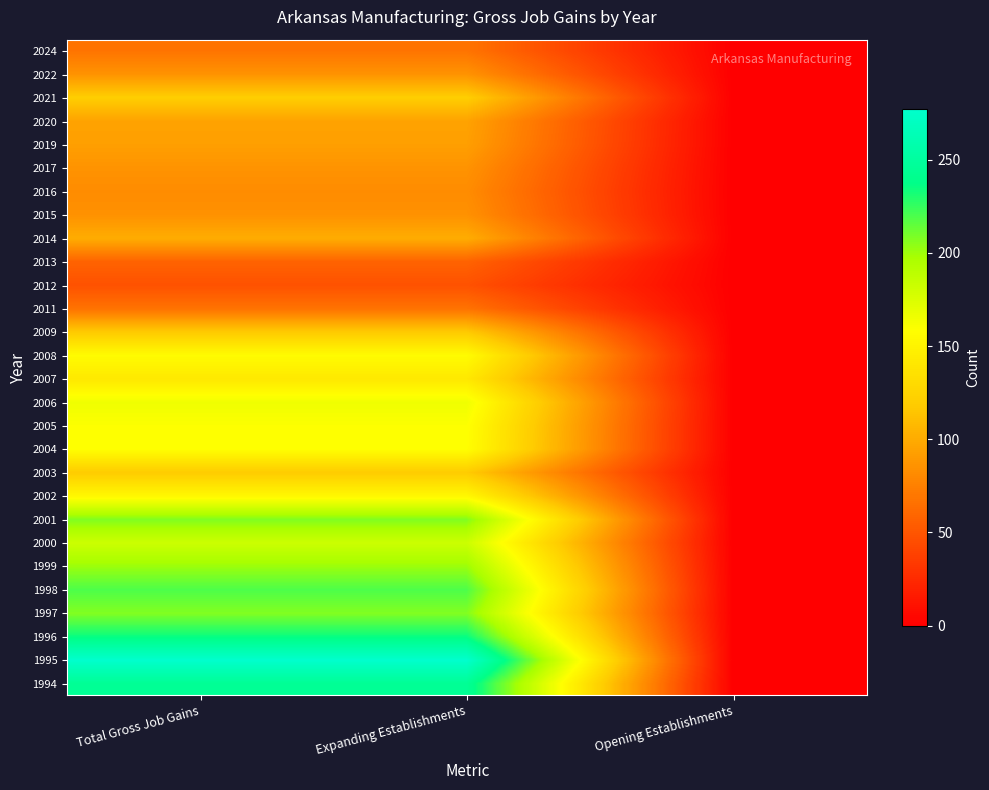

Reading right to left, transcribe all the data shown in this chart.

1994: Opening Establishments=0	Expanding Establishments=245	Total Gross Job Gains=245
1995: Opening Establishments=0	Expanding Establishments=277	Total Gross Job Gains=277
1996: Opening Establishments=0	Expanding Establishments=235	Total Gross Job Gains=235
1997: Opening Establishments=0	Expanding Establishments=207	Total Gross Job Gains=207
1998: Opening Establishments=0	Expanding Establishments=219	Total Gross Job Gains=219
1999: Opening Establishments=0	Expanding Establishments=201	Total Gross Job Gains=201
2000: Opening Establishments=0	Expanding Establishments=182	Total Gross Job Gains=182
2001: Opening Establishments=0	Expanding Establishments=207	Total Gross Job Gains=207
2002: Opening Establishments=0	Expanding Establishments=153	Total Gross Job Gains=153
2003: Opening Establishments=0	Expanding Establishments=119	Total Gross Job Gains=119
2004: Opening Establishments=0	Expanding Establishments=158	Total Gross Job Gains=158
2005: Opening Establishments=0	Expanding Establishments=159	Total Gross Job Gains=159
2006: Opening Establishments=0	Expanding Establishments=165	Total Gross Job Gains=165
2007: Opening Establishments=0	Expanding Establishments=141	Total Gross Job Gains=141
2008: Opening Establishments=0	Expanding Establishments=156	Total Gross Job Gains=156
2009: Opening Establishments=0	Expanding Establishments=118	Total Gross Job Gains=118
2011: Opening Establishments=0	Expanding Establishments=67	Total Gross Job Gains=67
2012: Opening Establishments=0	Expanding Establishments=48	Total Gross Job Gains=48
2013: Opening Establishments=0	Expanding Establishments=58	Total Gross Job Gains=58
2014: Opening Establishments=0	Expanding Establishments=101	Total Gross Job Gains=101
2015: Opening Establishments=0	Expanding Establishments=85	Total Gross Job Gains=85
2016: Opening Establishments=0	Expanding Establishments=82	Total Gross Job Gains=82
2017: Opening Establishments=0	Expanding Establishments=86	Total Gross Job Gains=86
2019: Opening Establishments=0	Expanding Establishments=93	Total Gross Job Gains=93
2020: Opening Establishments=0	Expanding Establishments=95	Total Gross Job Gains=95
2021: Opening Establishments=0	Expanding Establishments=121	Total Gross Job Gains=121
2022: Opening Establishments=0	Expanding Establishments=86	Total Gross Job Gains=86
2024: Opening Establishments=0	Expanding Establishments=68	Total Gross Job Gains=68